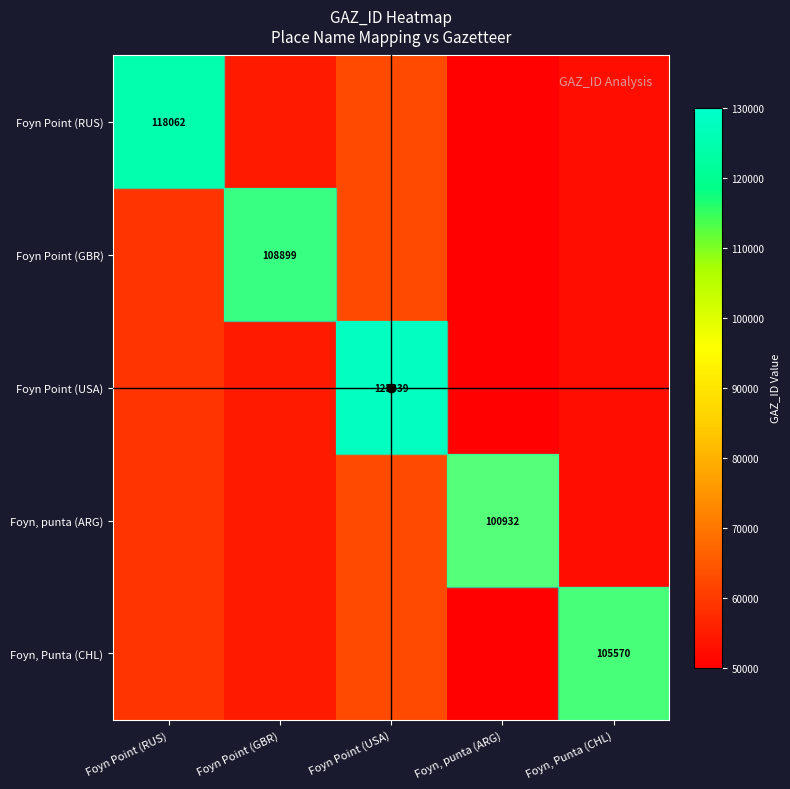

Which has a higher value, Foyn Point (GBR) or Foyn, punta (ARG)?

Foyn Point (GBR)